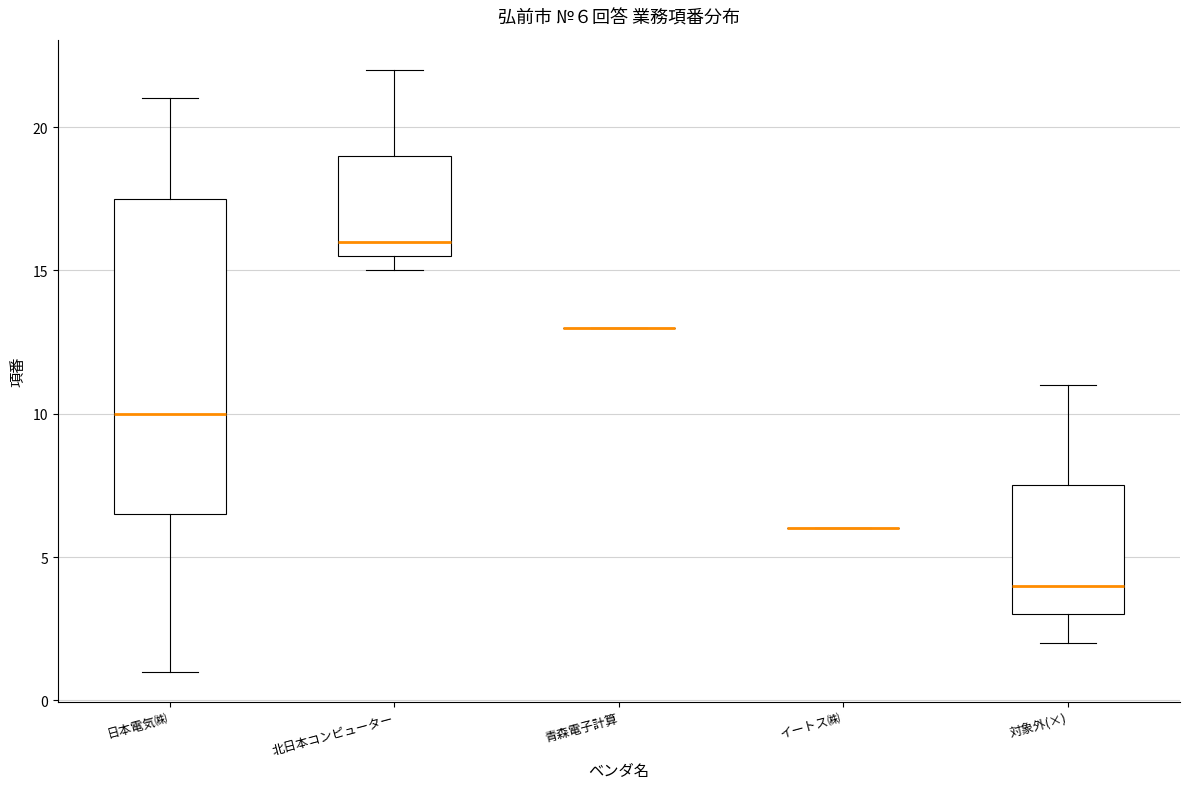

Which box is the tallest, from its lower edge to its upper edge?

日本電気㈱